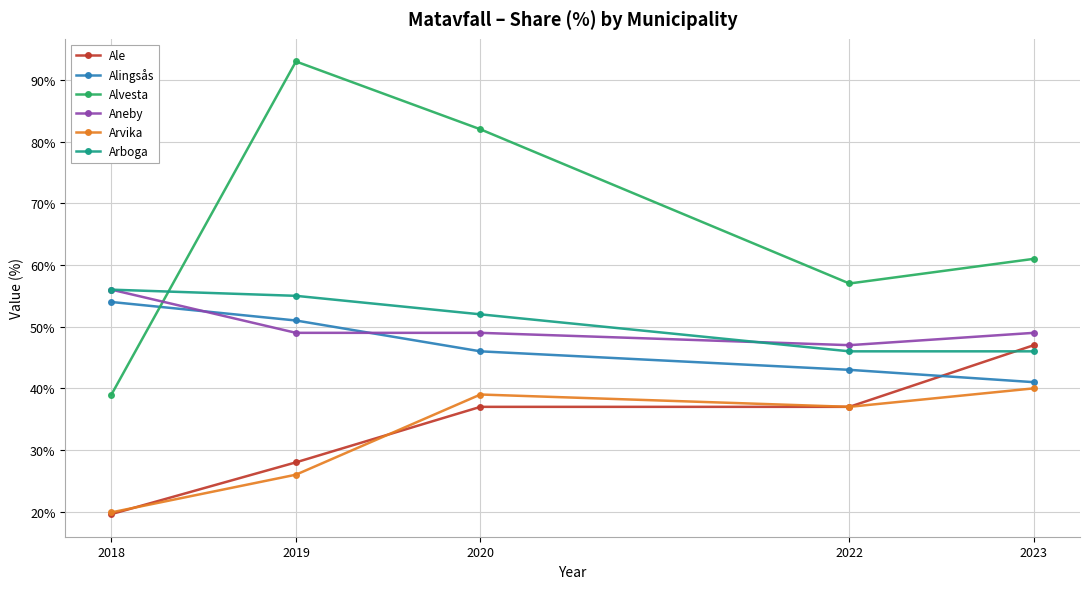

Where does the Alingsås series first go above 46?

2018